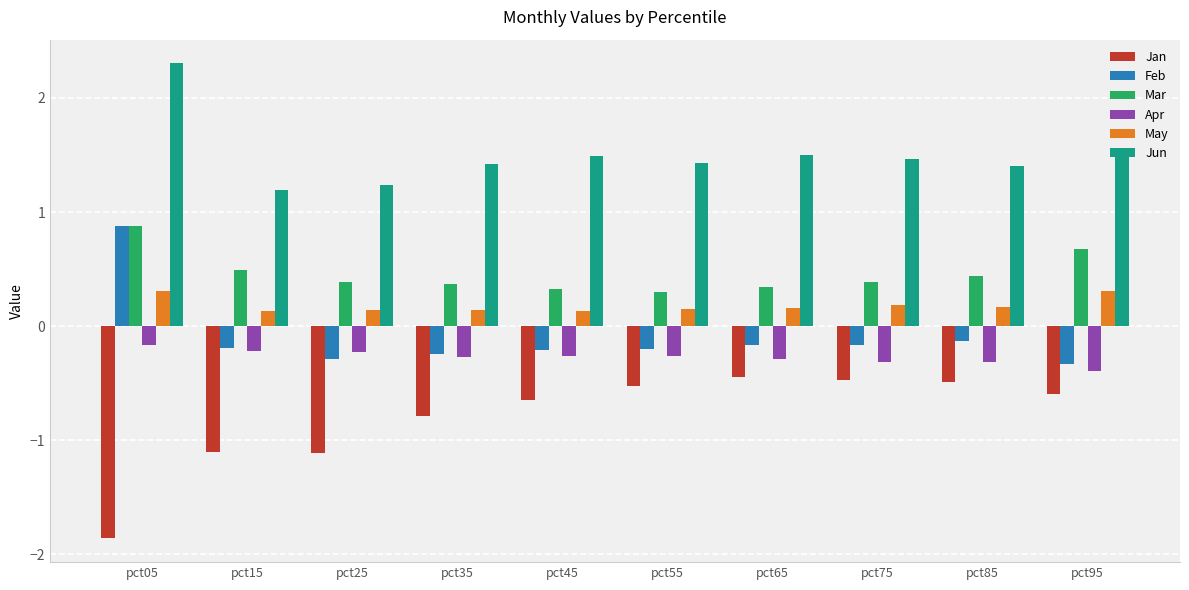

Which series has the largest total across all categories?

Jun